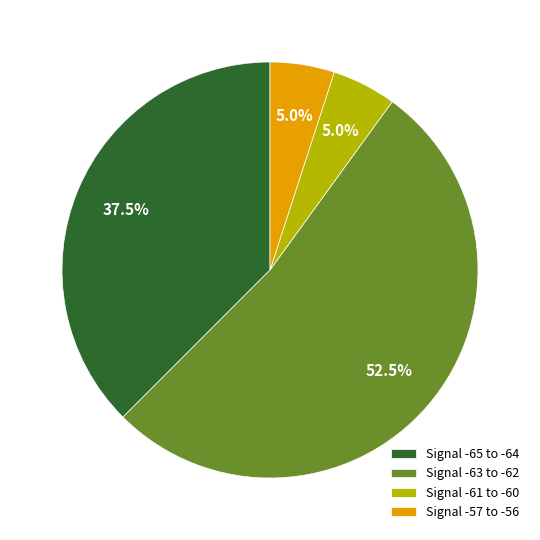

Between Signal -57 to -56 and Signal -65 to -64, which is larger?

Signal -65 to -64